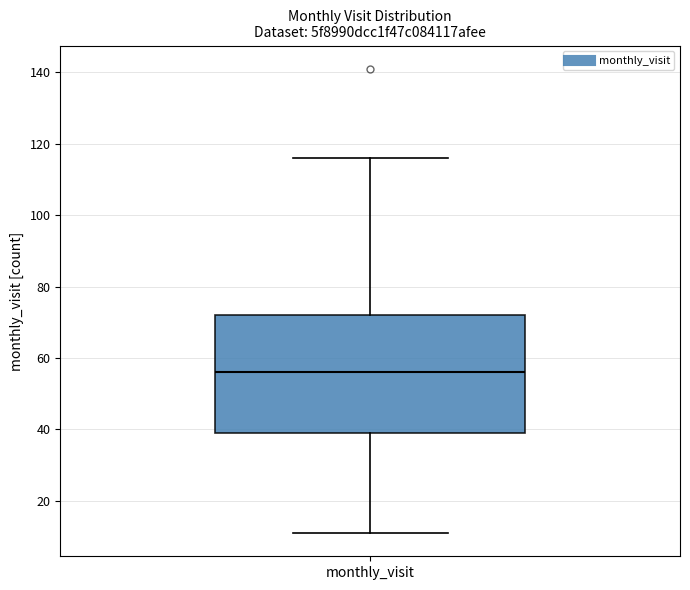

Where does the median line of the box for monthly_visit sit on the y-axis? The values are not printed on the chart, so give them approximately, as read against the axis.

56